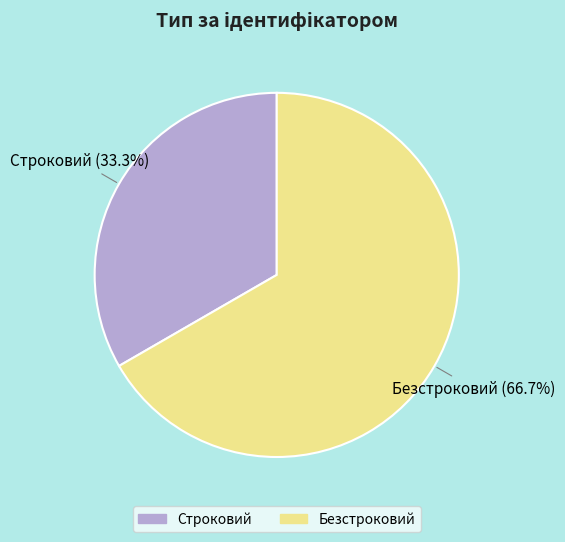

Rank the categories by value from lowest to highest.

Строковий, Безстроковий